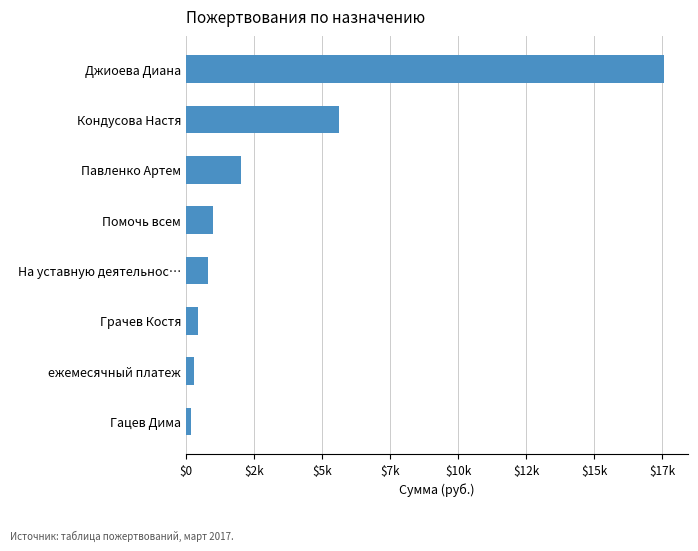

What is the sum of all values?

27885.8